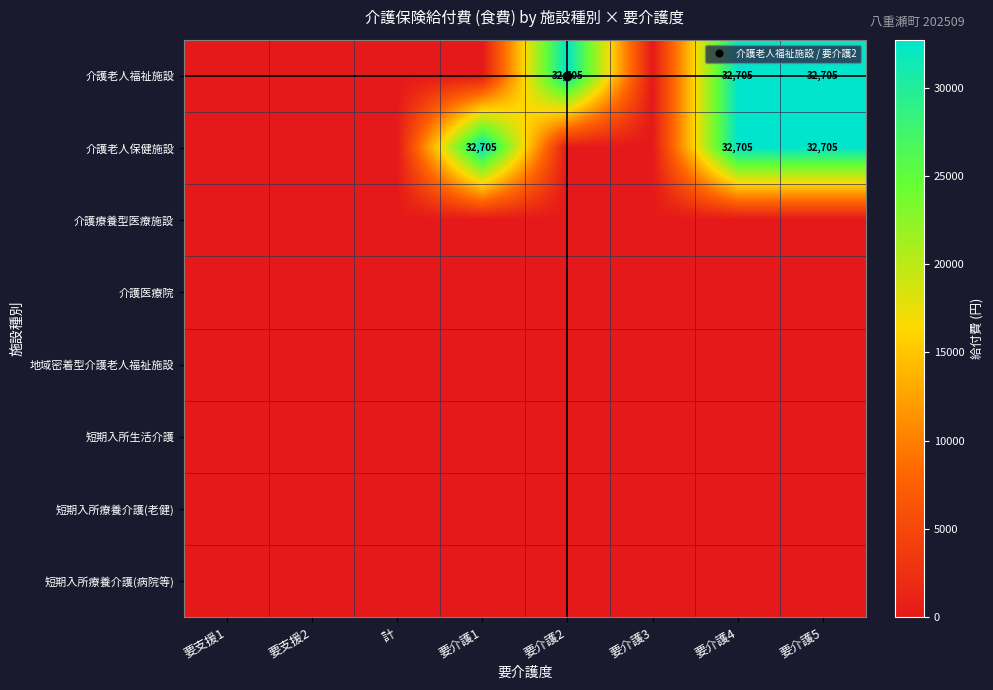

Rank the series at 要支援1 from highest to lowest value.

介護老人福祉施設, 介護老人保健施設, 介護療養型医療施設, 介護医療院, 地域密着型介護老人福祉施設, 短期入所生活介護, 短期入所療養介護(老健), 短期入所療養介護(病院等)